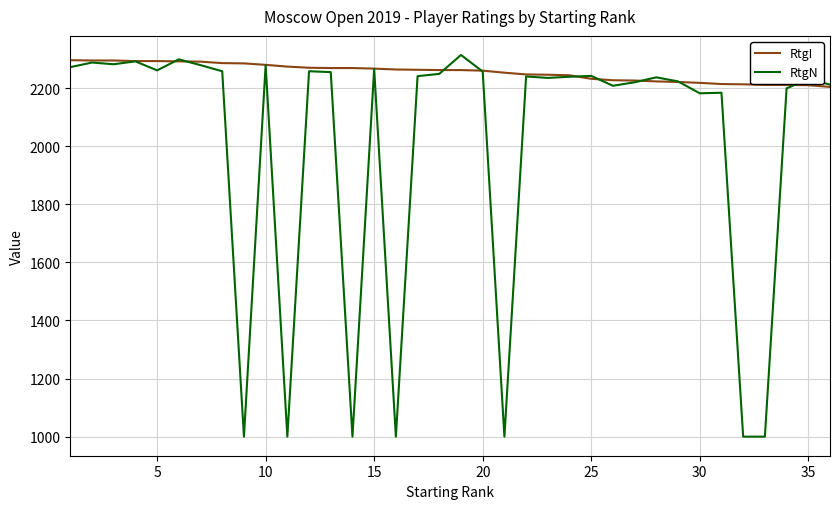

Does the chart display data point markers on the line(s)?

No